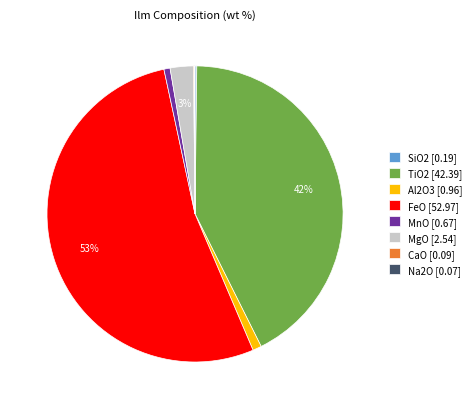

The MgO [2.54] slice represents 14% of the pie. True or false?

False